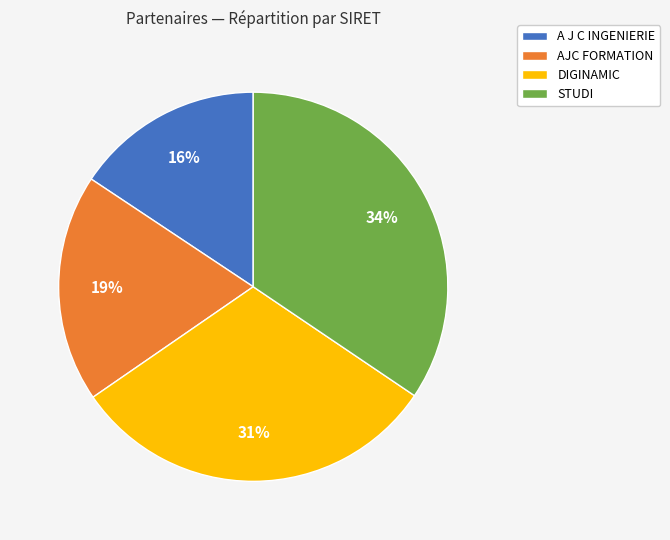

To the nearest percent, what percentage of the pie is A J C INGENIERIE?

16%